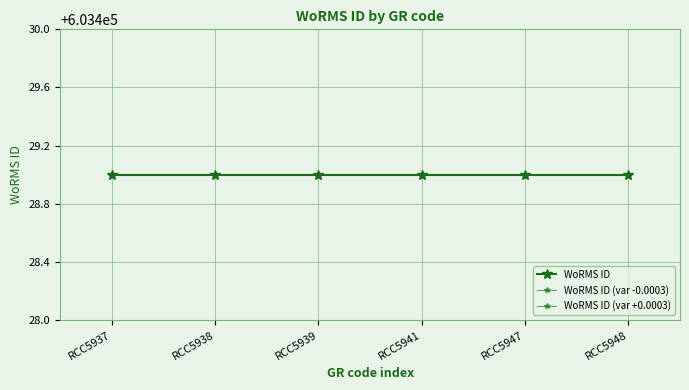

What is the value of the WoRMS ID point at the 1st from the left?

603429.0